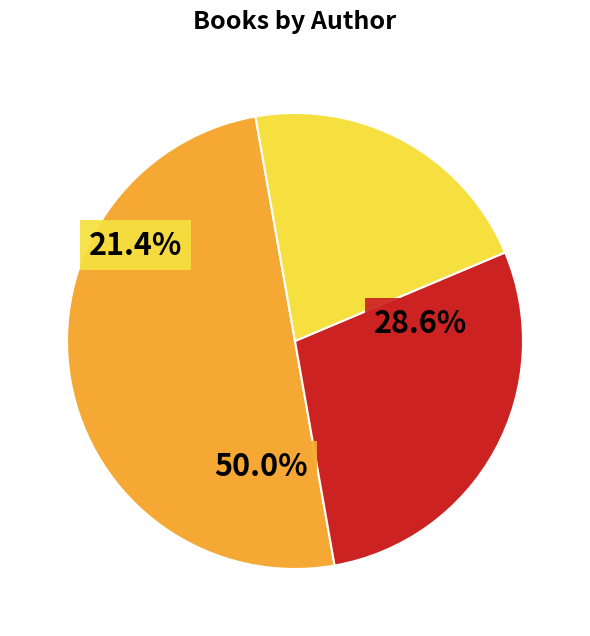

Is Ada Hopper (546491648) the majority of the pie?

No